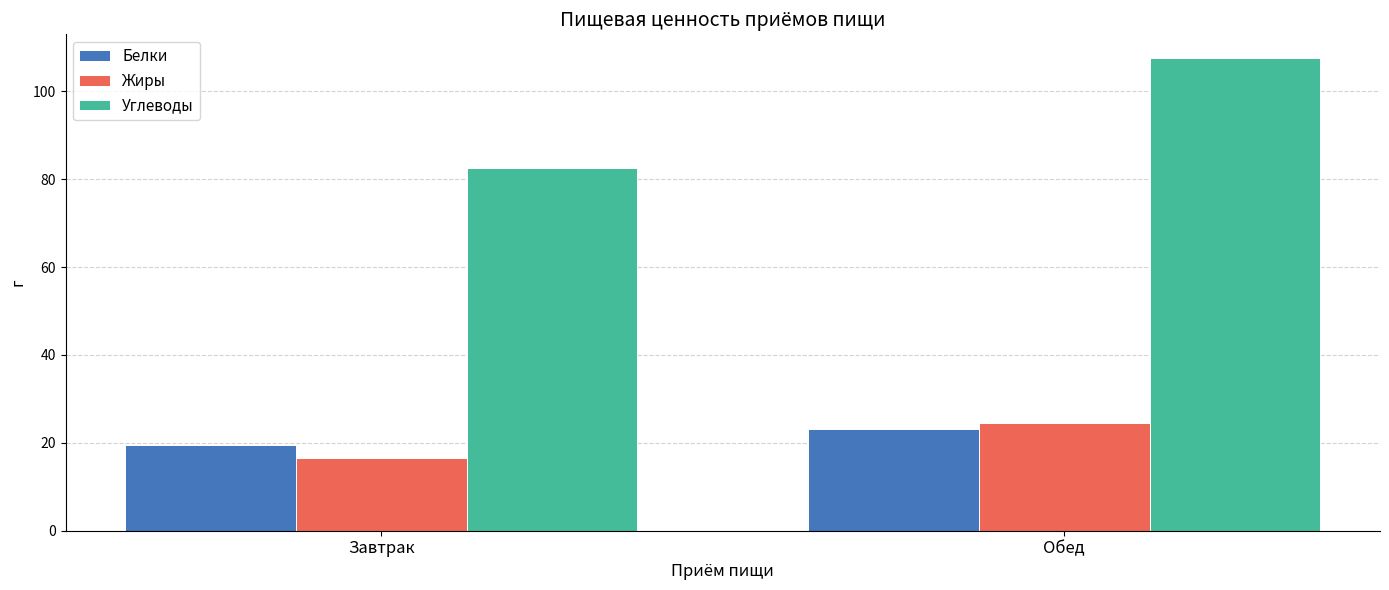

What is the difference between the maximum and minimum values in the Белки series?

3.8